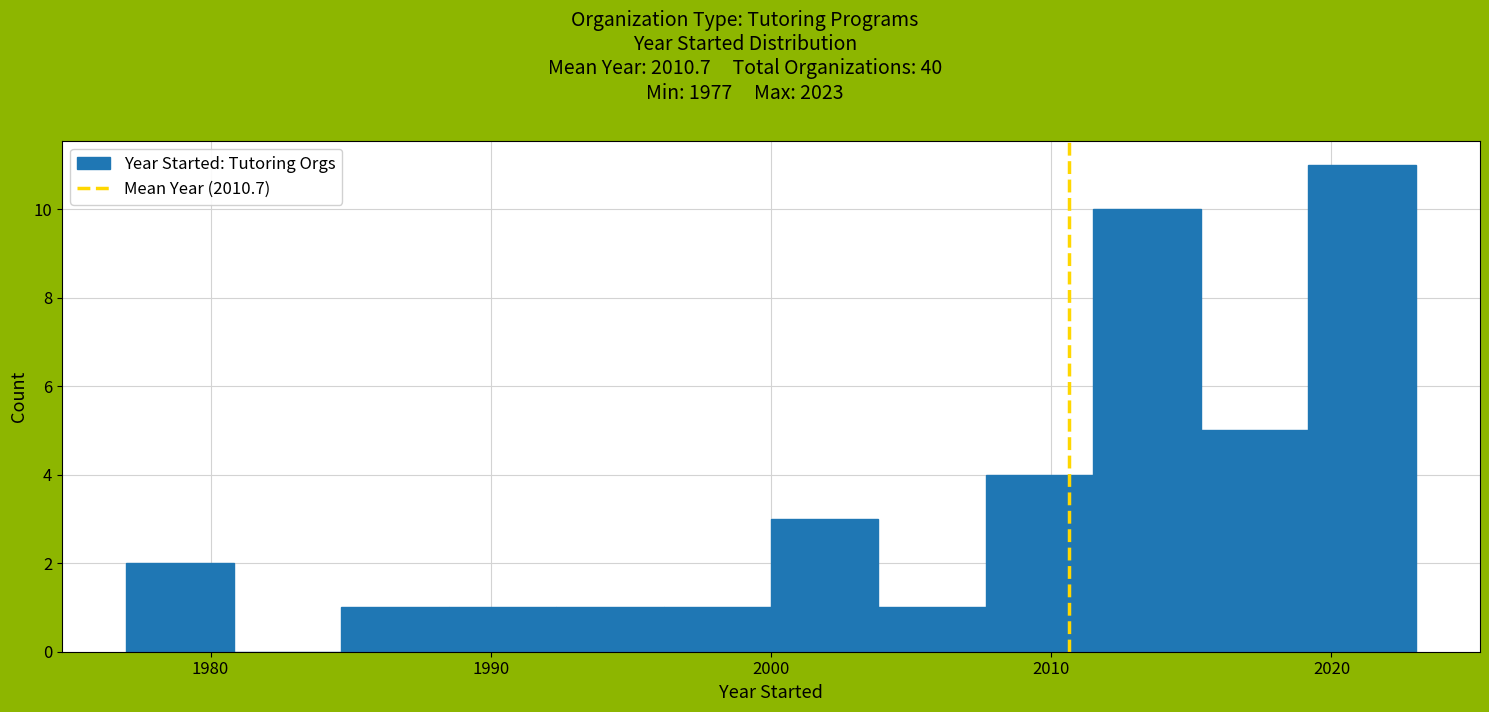

Read against the x-axis, roughly where is the centre of the tallest bar?

2021